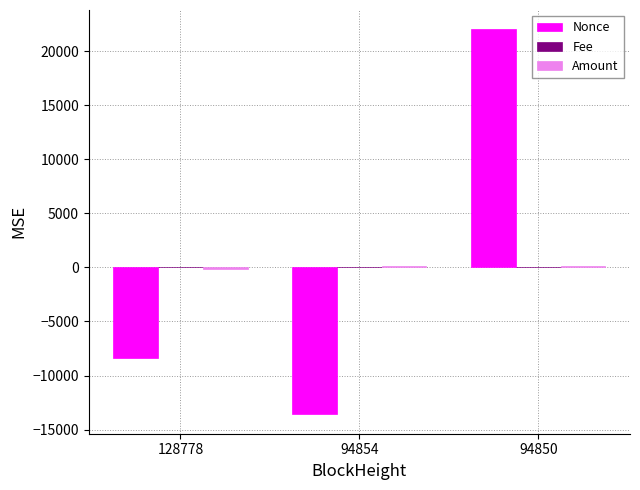

Which series has the largest range (max minus min)?

Nonce